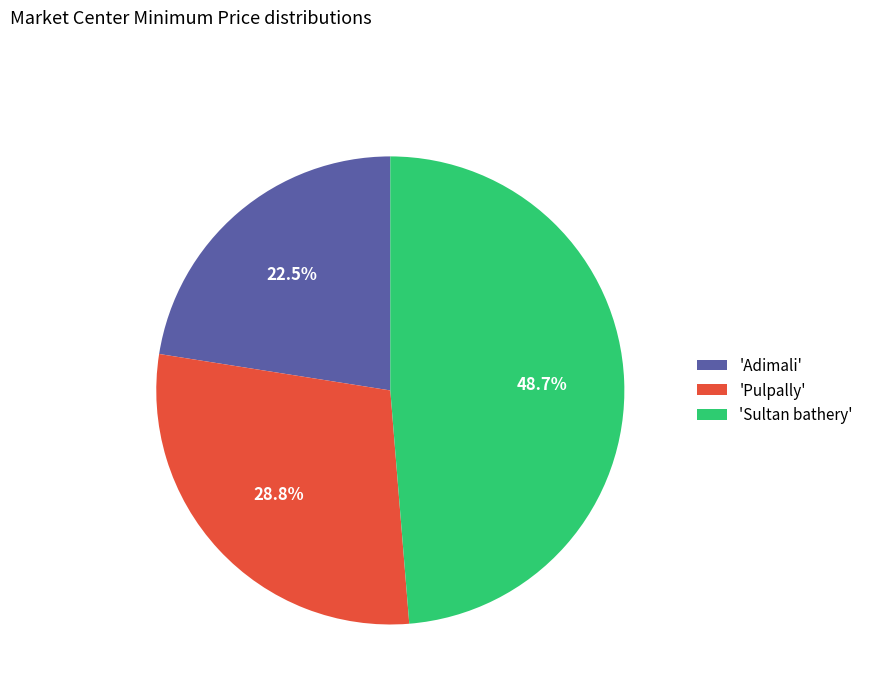

Between 'Pulpally' and 'Adimali', which is larger?

'Pulpally'